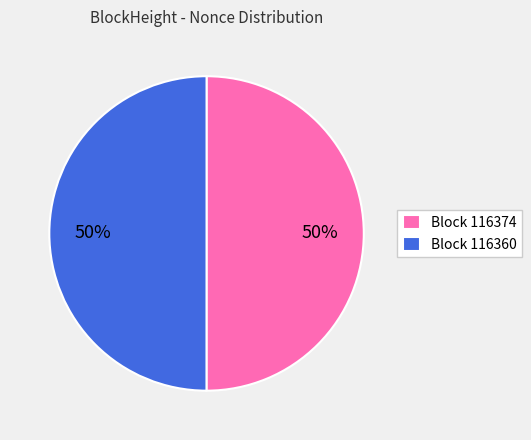

To the nearest percent, what percentage of the pie is Block 116374?

50%